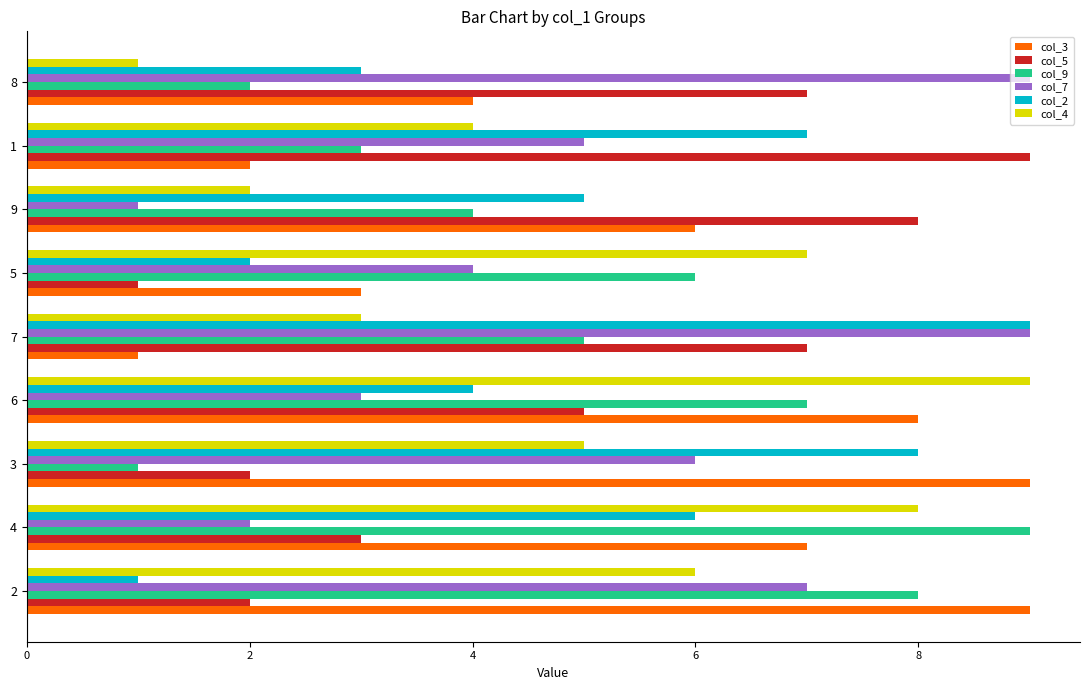

True or false: col_7 has a value of 2 at 6.

False